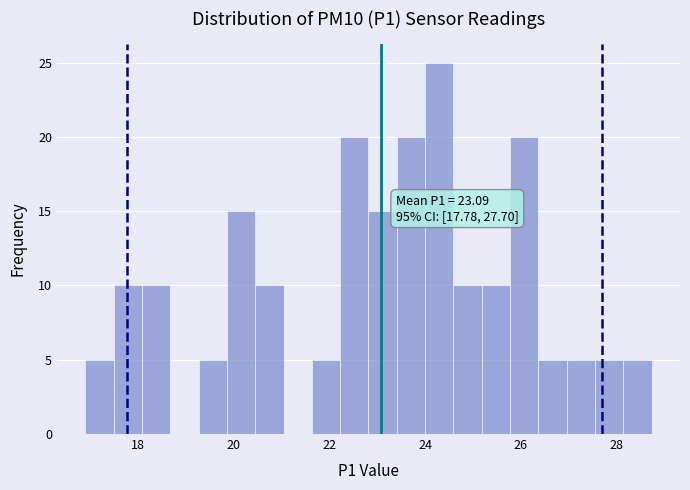

Around what value on the x-axis is the tallest bar? Give the approximate position of its centre, as read against the axis.

24.2